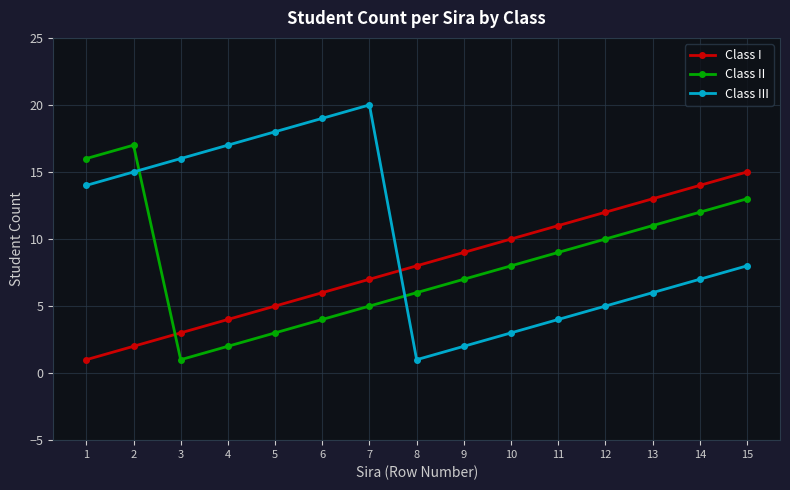

How many distinct data groups are displayed?

3